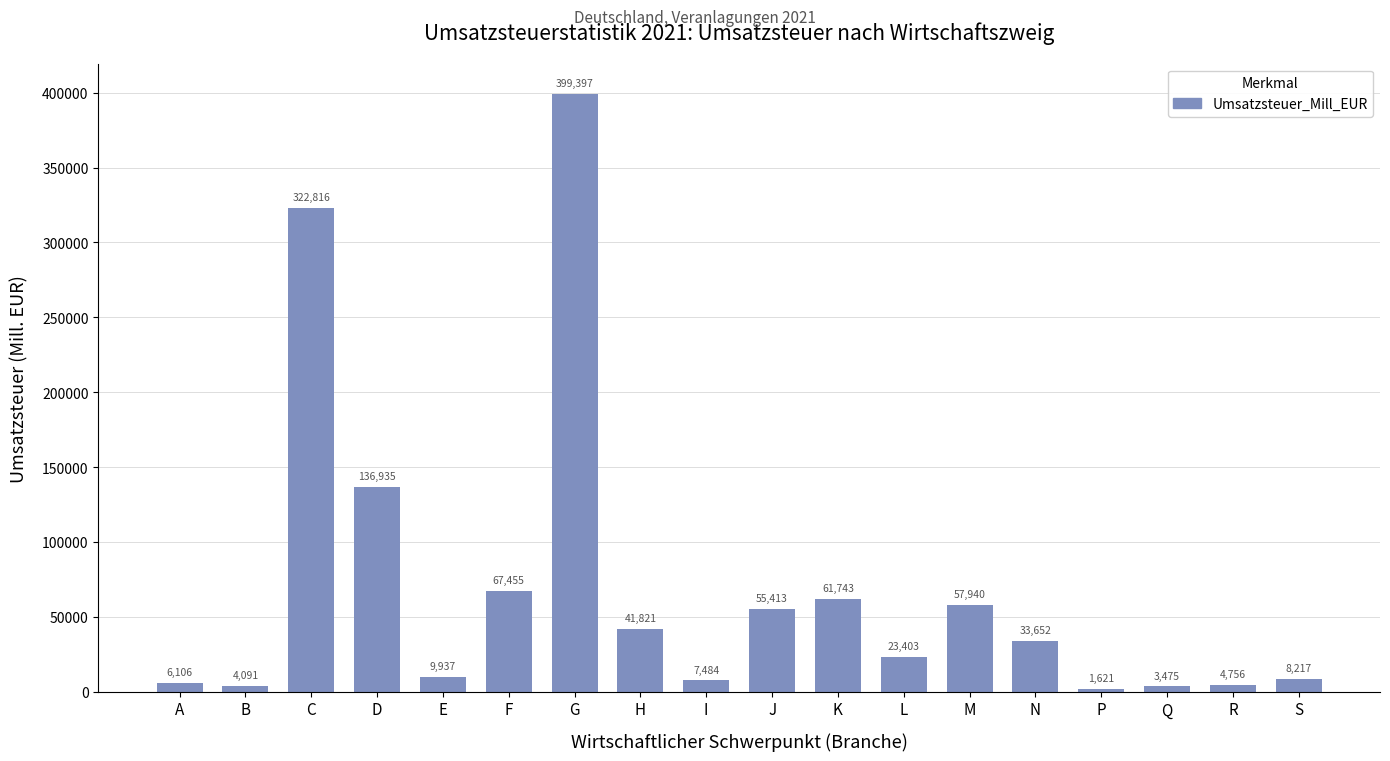

How many values are below 33651?

9